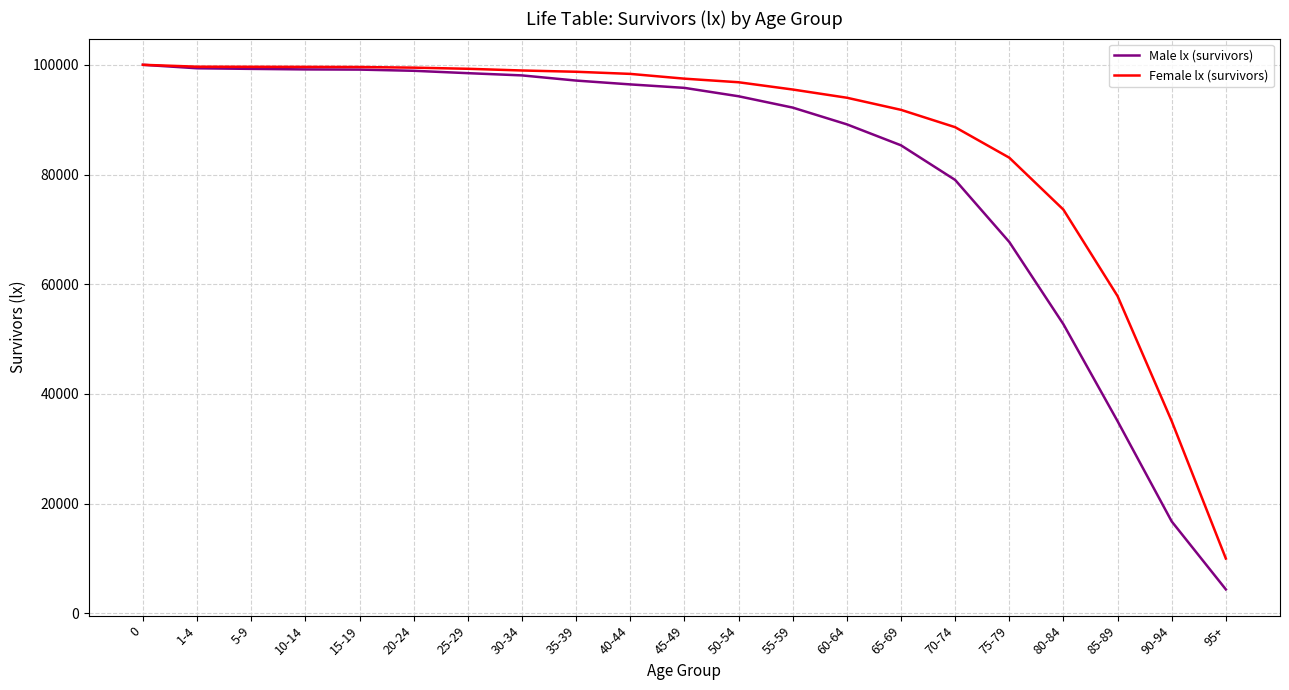

Between 20-24 and 95+, which series saw the biggest shift?

Male lx (survivors)